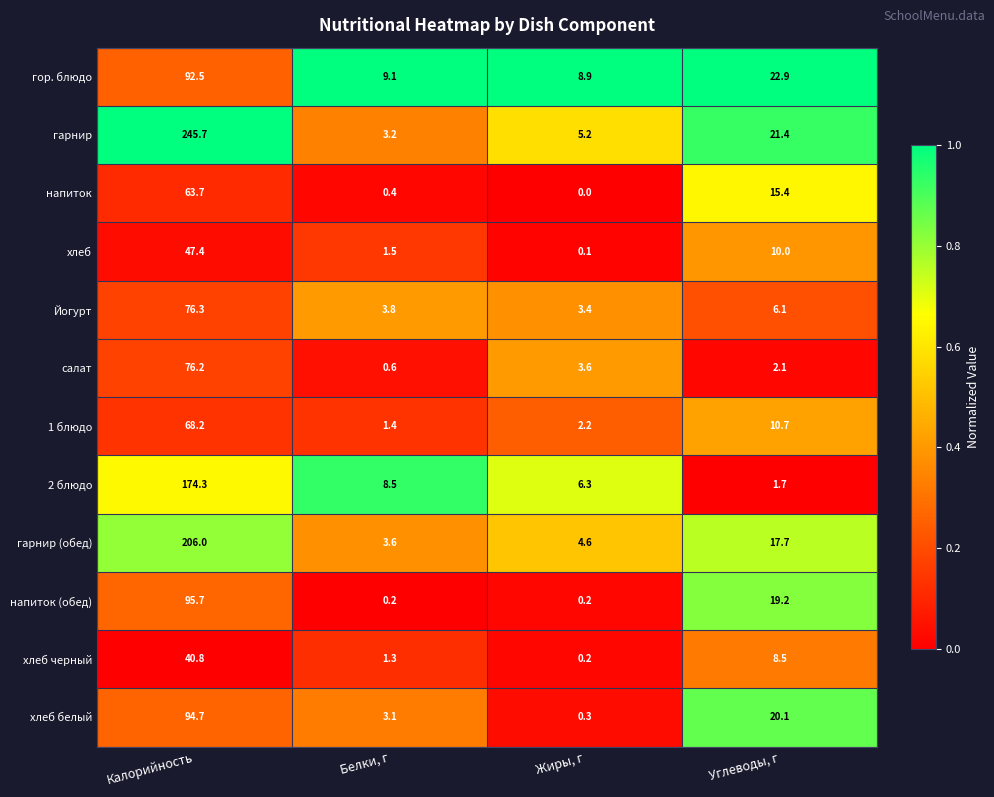

Which label corresponds to the smallest value in the chart?

Жиры, г